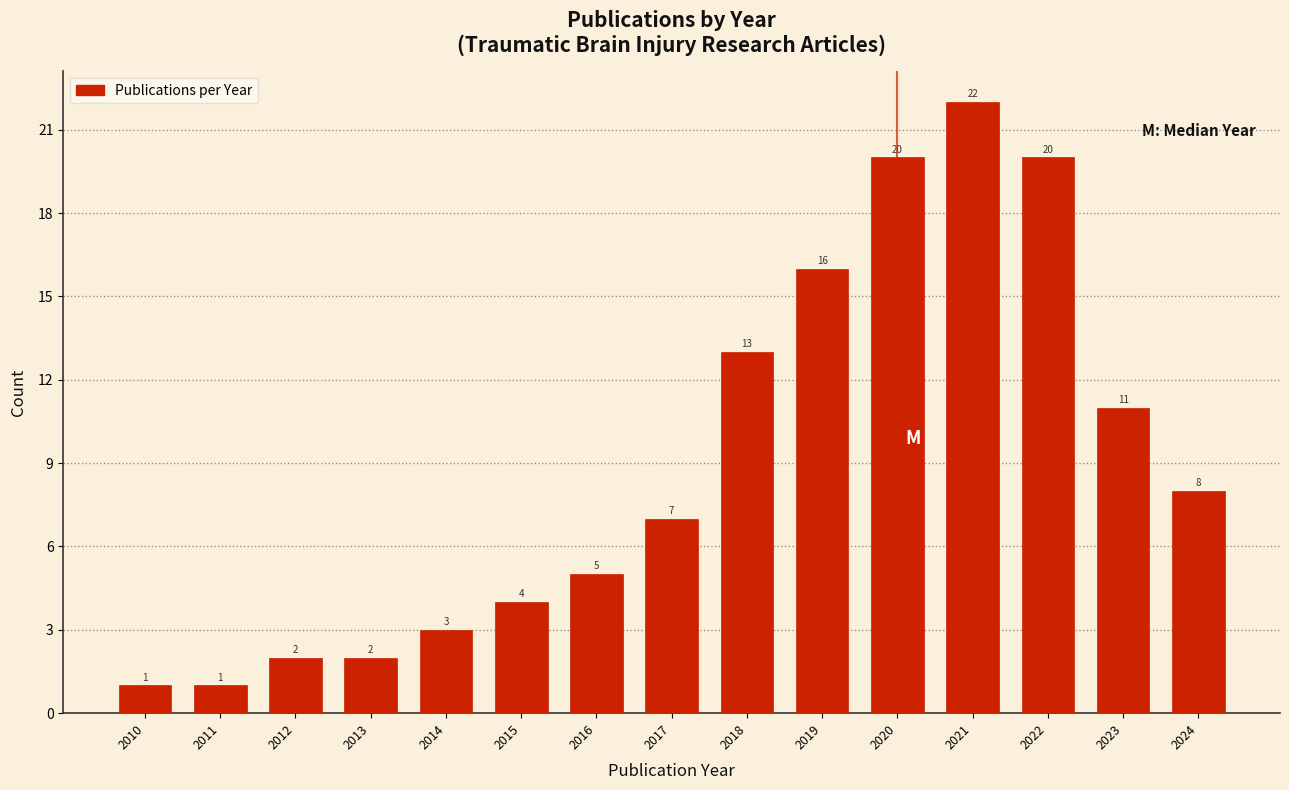

Reading right to left, extract all data points from this chart.

8	11	20	22	20	16	13	7	5	4	3	2	2	1	1